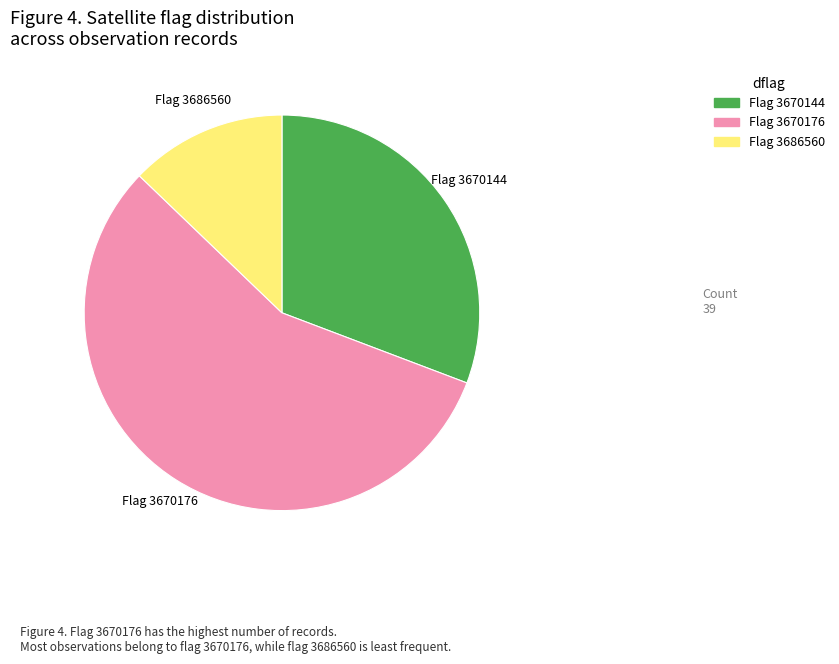

Is it true that Flag 3686560 is 1% of the pie?

False